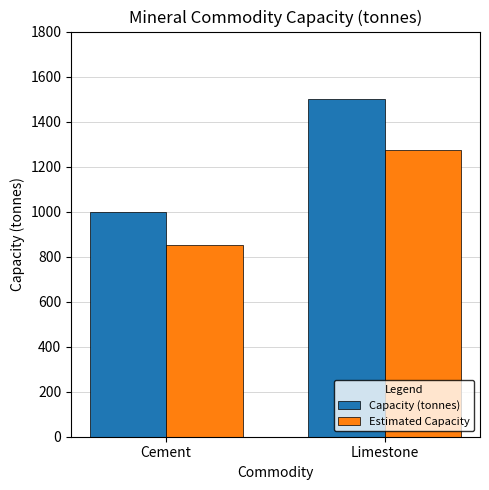

Reading right to left, what are all the values shown in this chart?

Capacity (tonnes): 1500	1000
Estimated Capacity: 1275	850